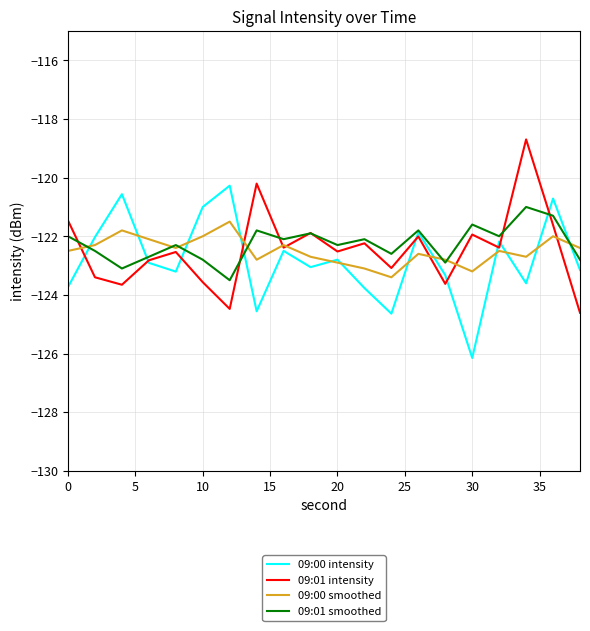

What is the smallest value displayed?

-126.2